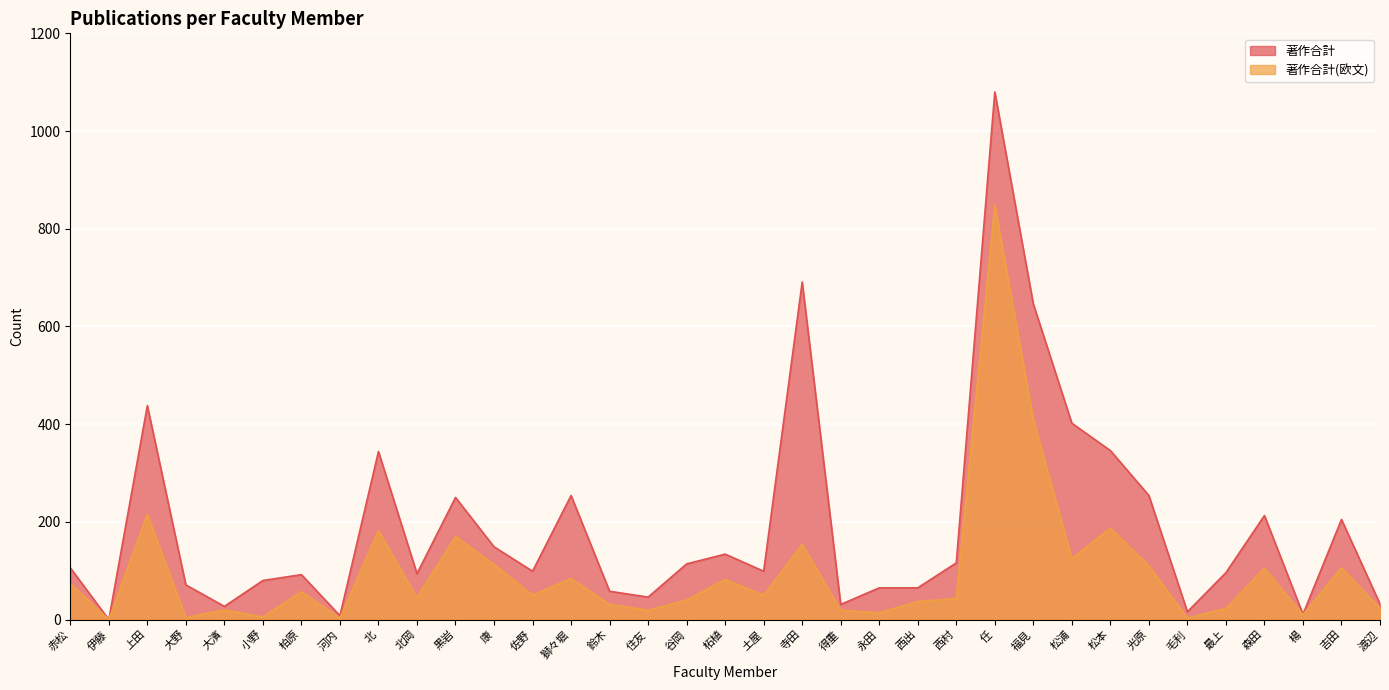

What is the difference between the maximum and minimum values in the 著作合計(欧文) series?

848